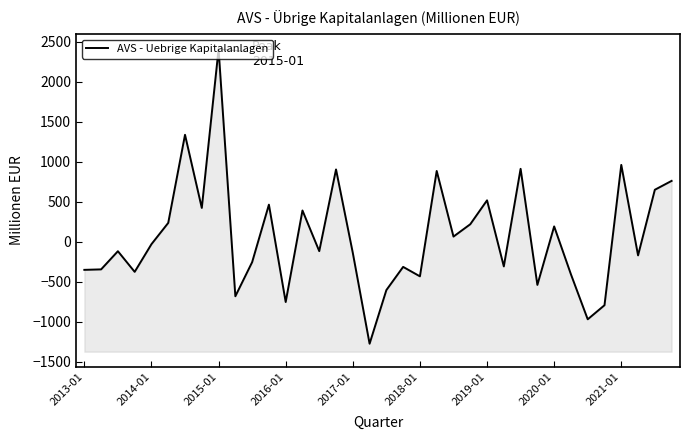

How many values are below -118?

18